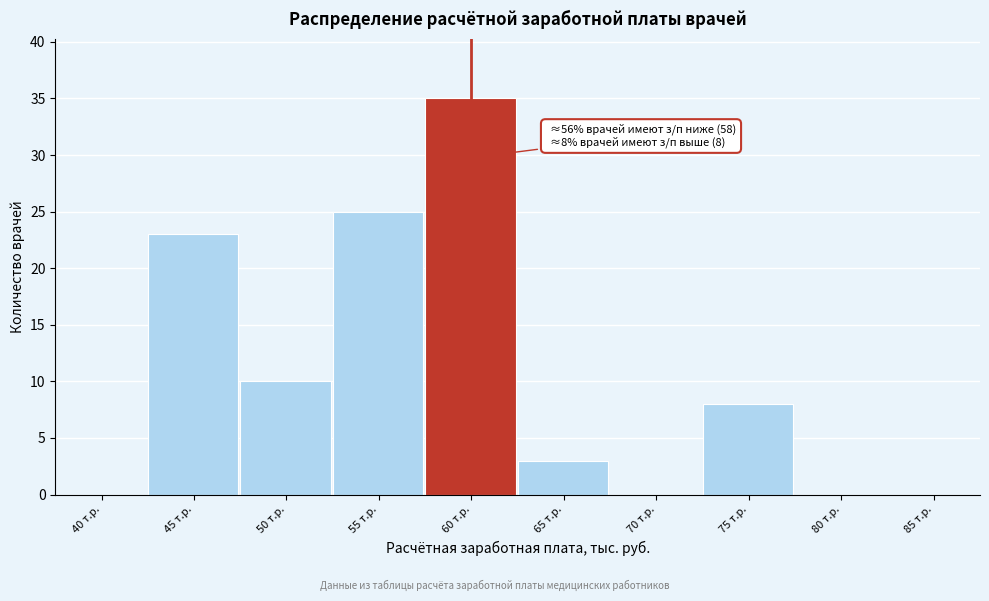

Reading left to right, transcribe all the data shown in this chart.

40 т.р.=0	45 т.р.=23	50 т.р.=10	55 т.р.=25	60 т.р.=35	65 т.р.=3	70 т.р.=0	75 т.р.=8	80 т.р.=0	85 т.р.=0